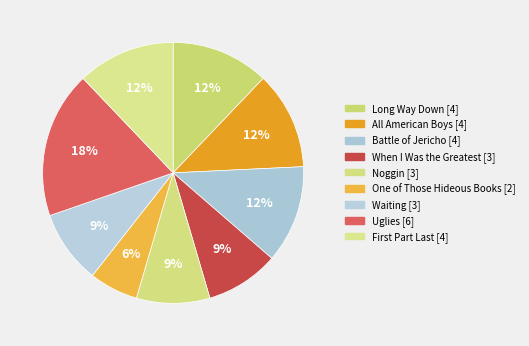

What is the smallest slice in the pie chart?

One of Those Hideous Books